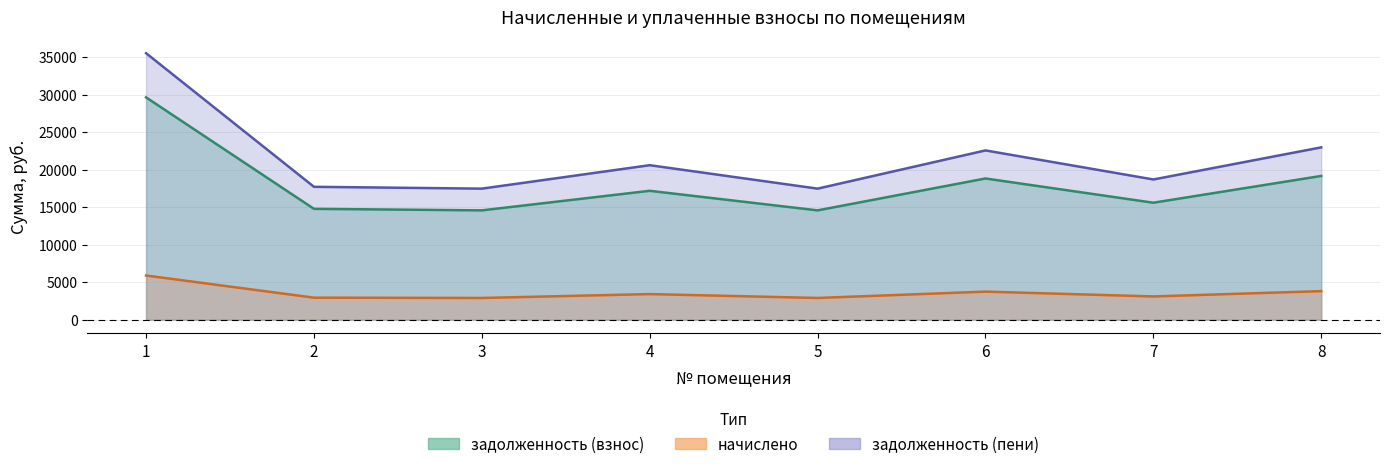

Reading left to right, extract all data points from this chart.

задолженность (взнос): 29634.7	14776.4	14573.4	17179.9	14573.4	18823.4	15592.9	19162.4
начислено: 5888.9	2936.2	2895.9	3413.9	2895.9	3740.5	3098.5	3807.9
задолженность (пени): 35523.6	17712.7	17469.3	20593.8	17469.3	22563.9	18691.4	22970.3